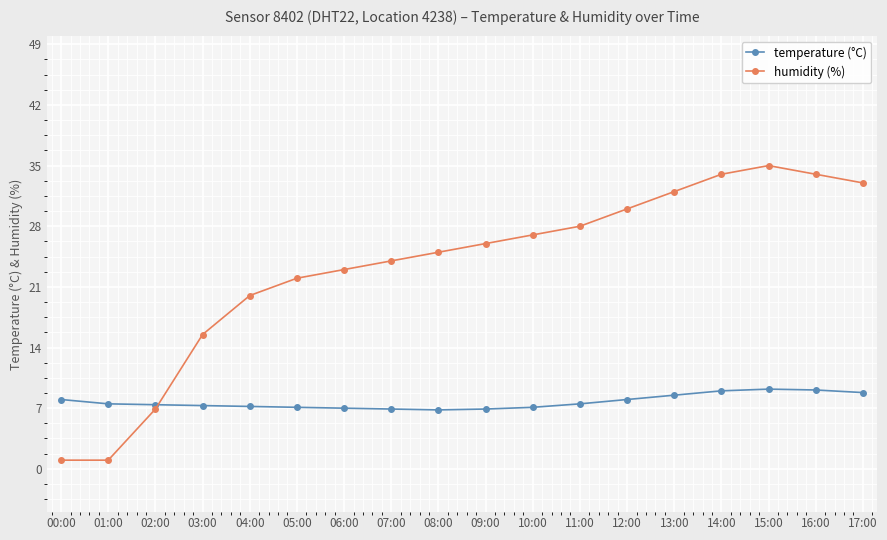

Rank the series by their average value, from highest to lowest.

humidity (%), temperature (°C)